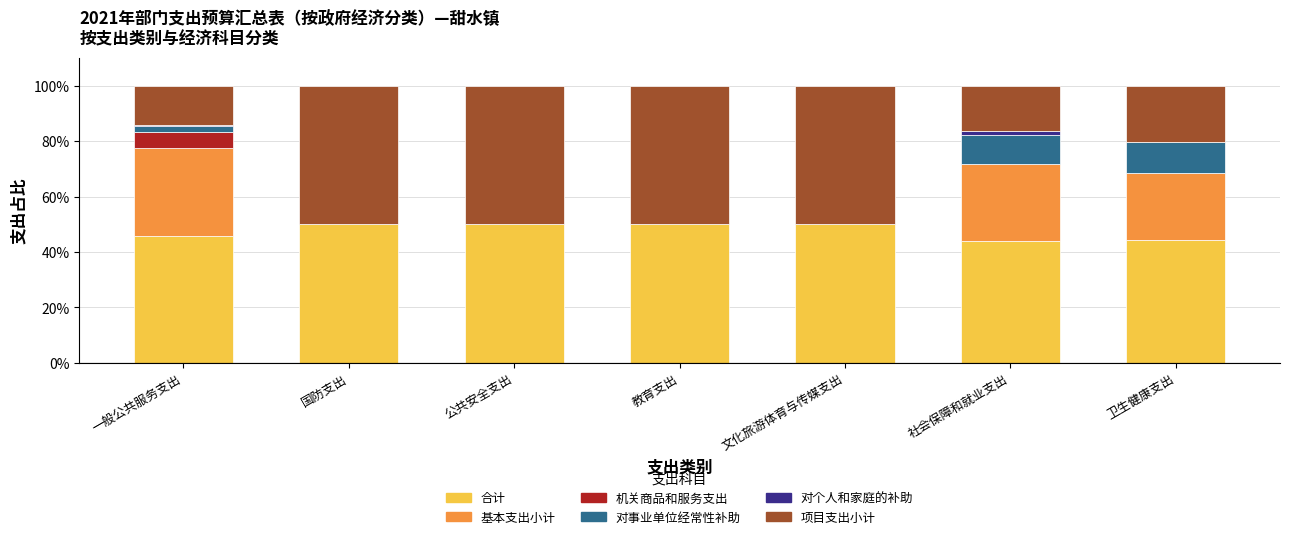

Are the bars horizontal?

No